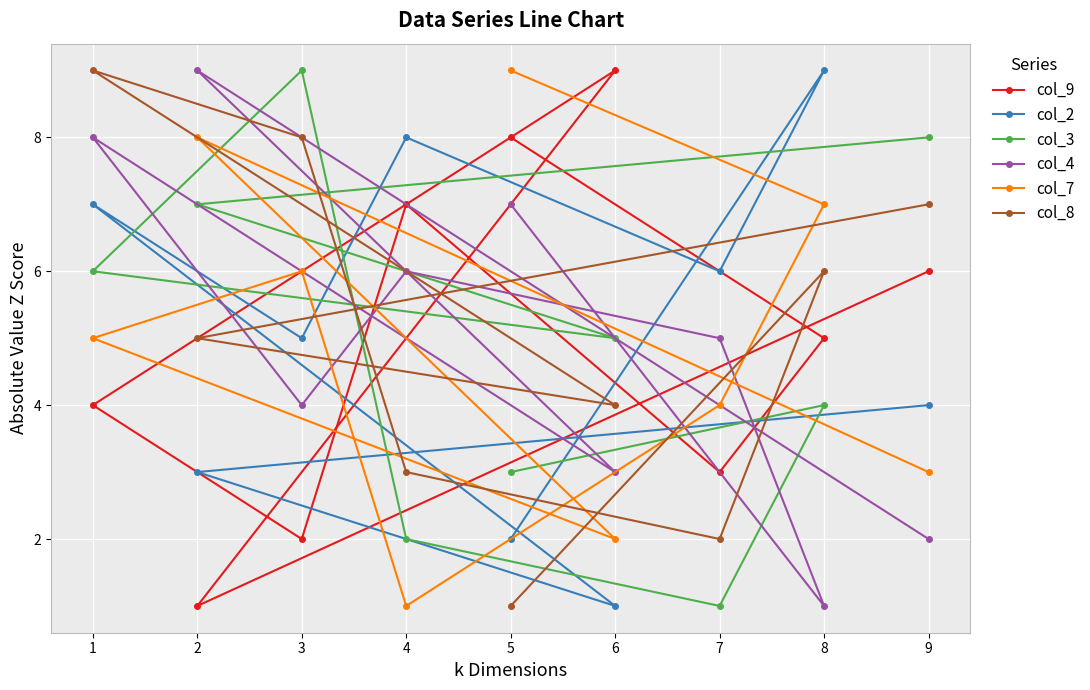

Reading right to left, list all the values displayed in this chart.

col_9: 9=6	8=5	7=3	6=9	5=8	4=7	3=2	2=1	1=4
col_2: 9=4	8=9	7=6	6=1	5=2	4=8	3=5	2=3	1=7
col_3: 9=8	8=4	7=1	6=5	5=3	4=2	3=9	2=7	1=6
col_4: 9=2	8=1	7=5	6=3	5=7	4=6	3=4	2=9	1=8
col_7: 9=3	8=7	7=4	6=2	5=9	4=1	3=6	2=8	1=5
col_8: 9=7	8=6	7=2	6=4	5=1	4=3	3=8	2=5	1=9